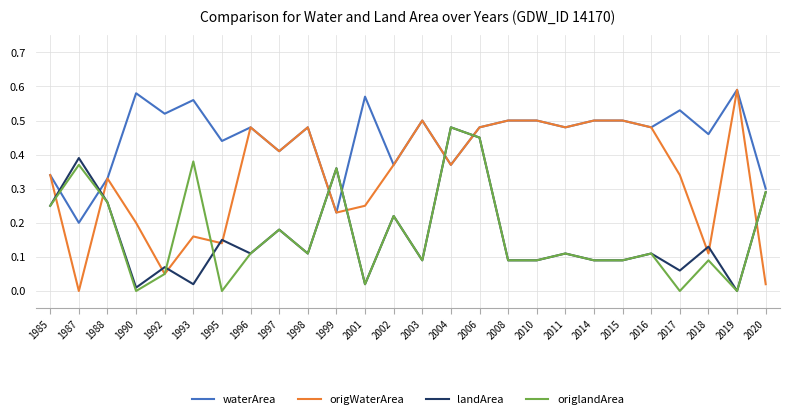

Which series has the widest spread of values?

origWaterArea